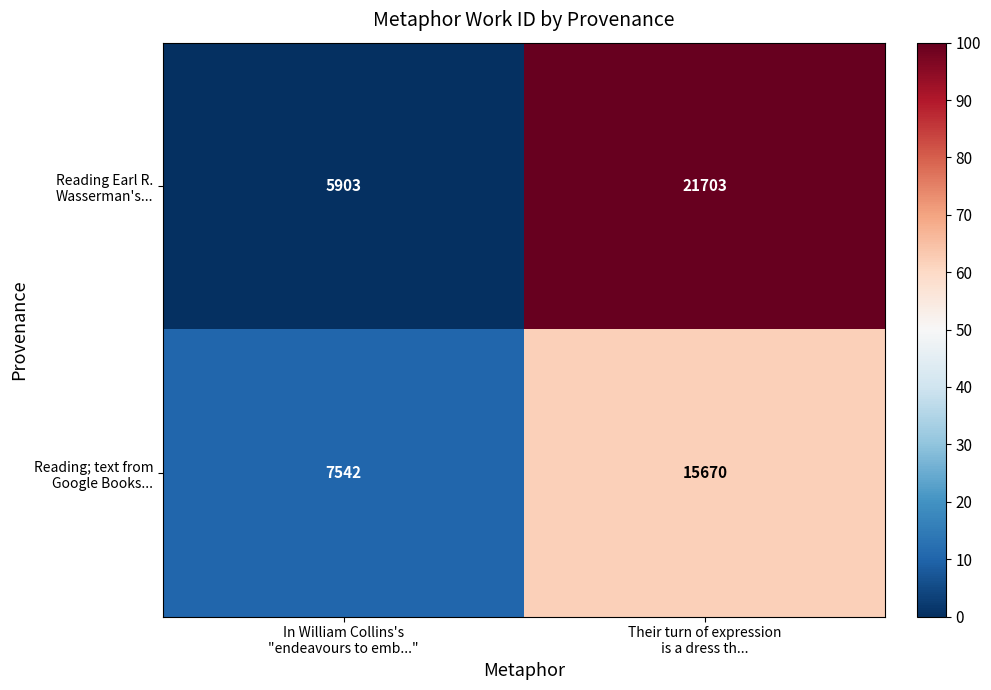

What is the smallest value displayed?

5903